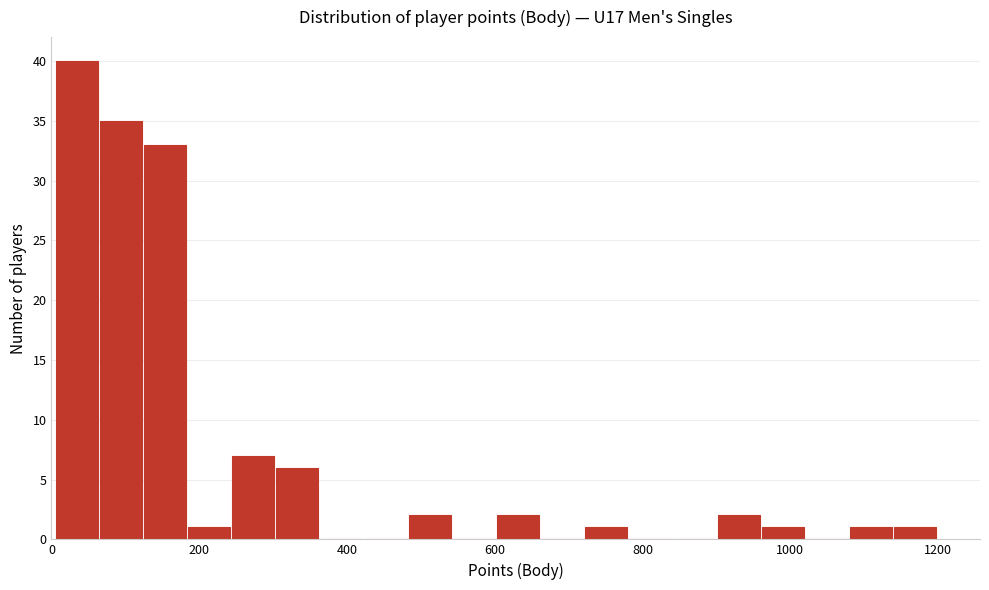

Around what value on the x-axis is the tallest bar? Give the approximate position of its centre, as read against the axis.

40